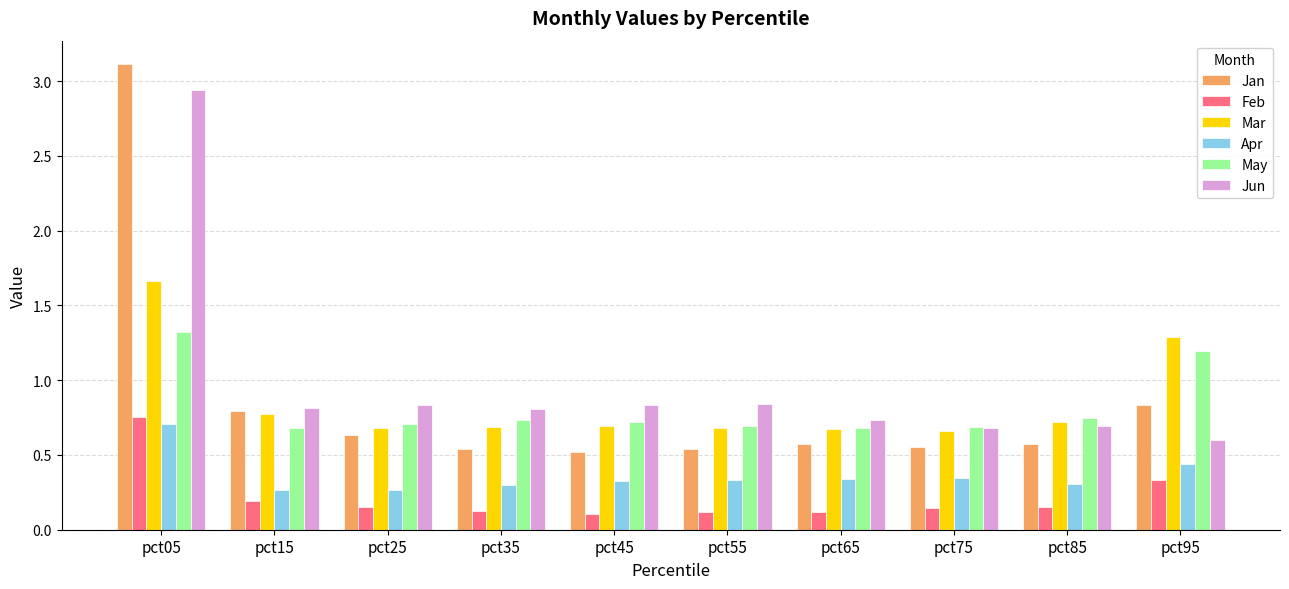

What is the sum of all Jun values?

9.8